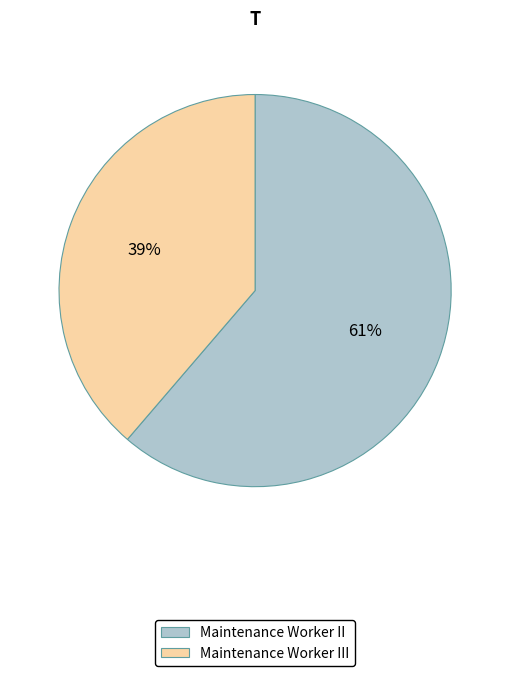

Rank the categories by value from lowest to highest.

Maintenance Worker III, Maintenance Worker II